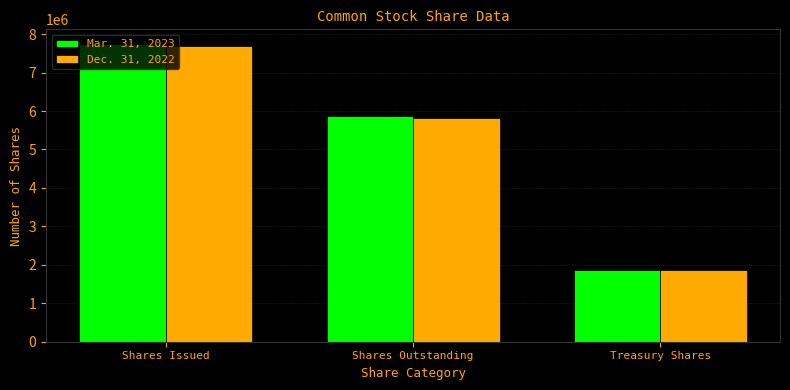

What is the minimum value shown in the chart?

1868598